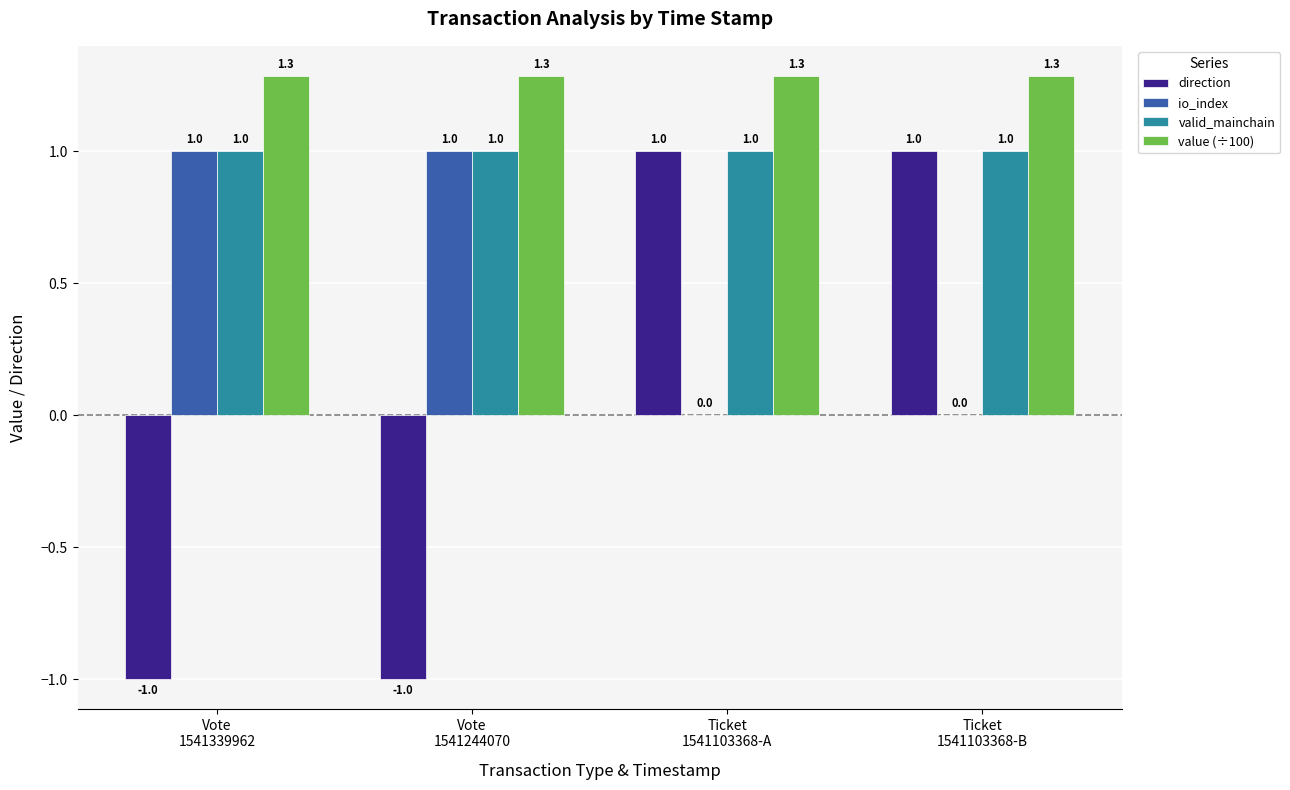

How many groups of bars are there?

4